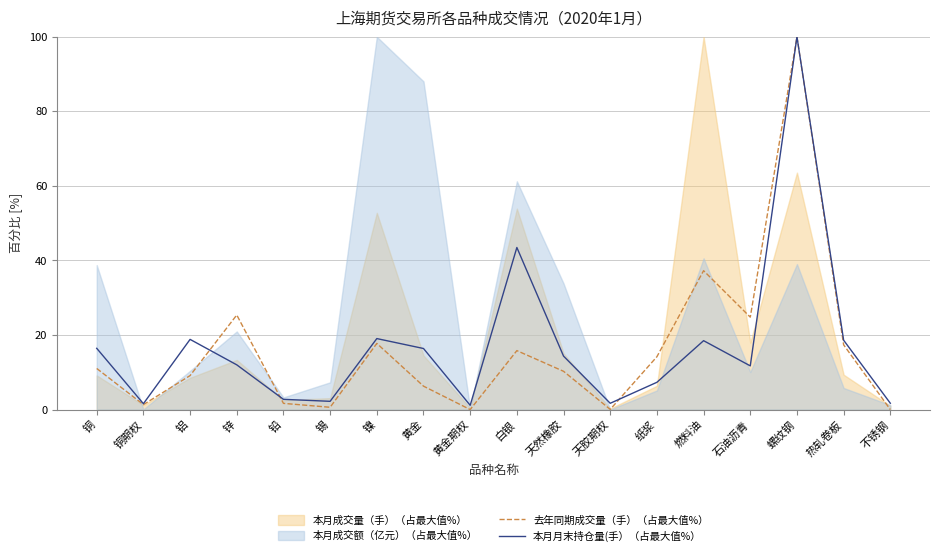

At which category does 去年同期成交量（手）（占最大值%） reach its first local peak?

锌